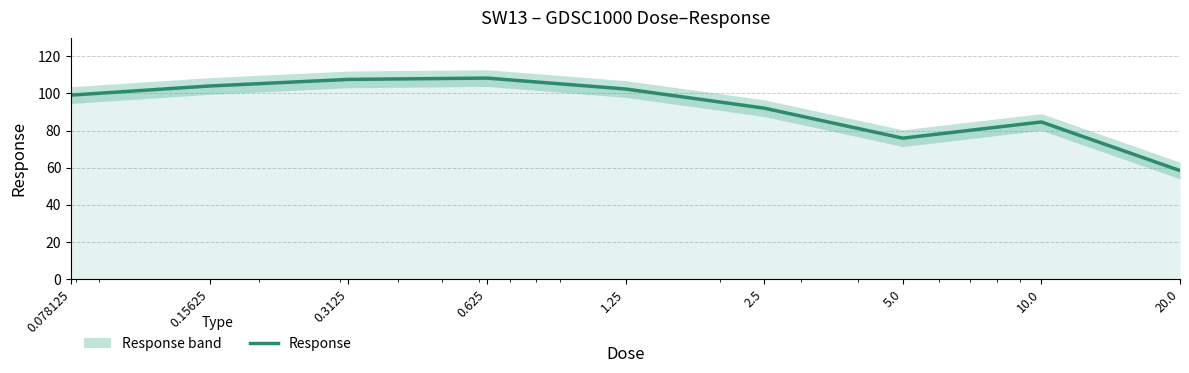

Rank the categories by value from highest to lowest.

0.625, 0.3125, 0.15625, 1.25, 0.078125, 2.5, 10.0, 5.0, 20.0